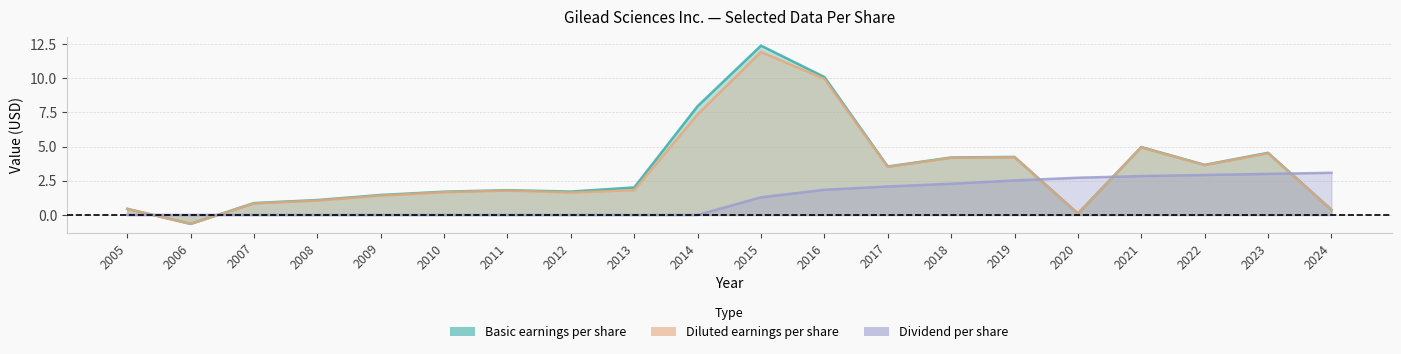

The value of Dividend per share at 2011 is -1.0. True or false?

False